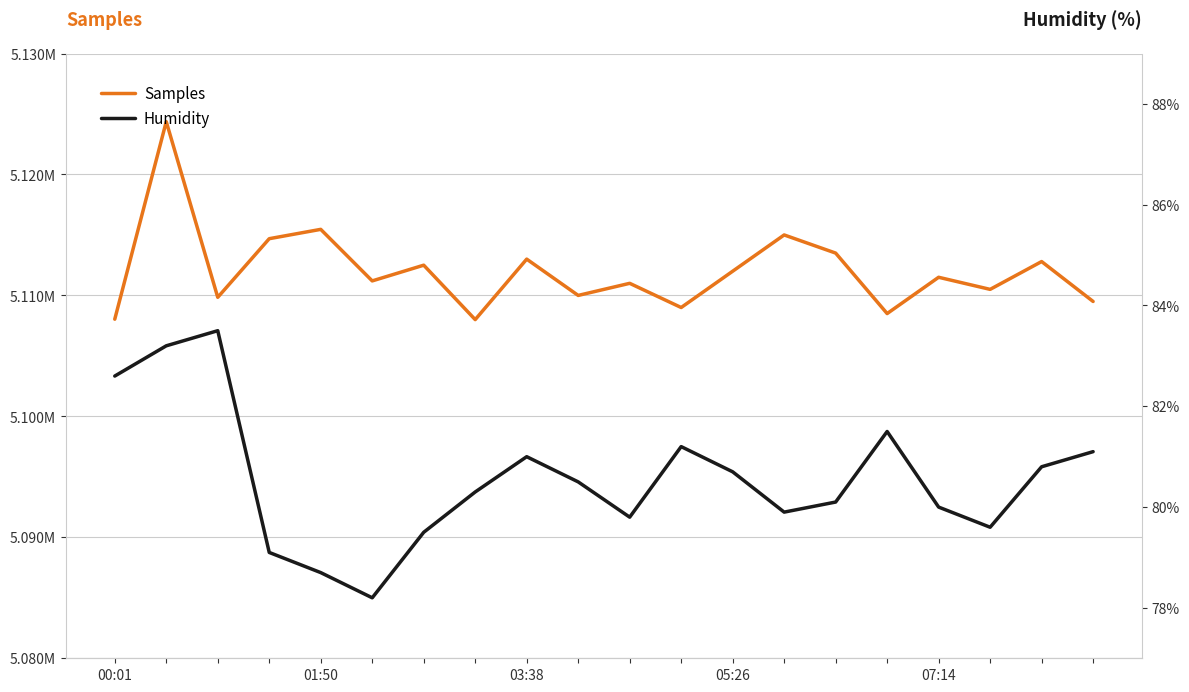

Which has a higher value, 05:26 or 14?

05:26